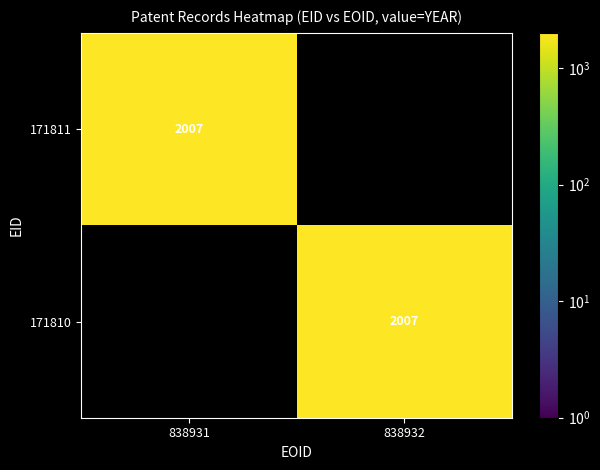

Is it true that 171810 equals 1363 at 838932?

False